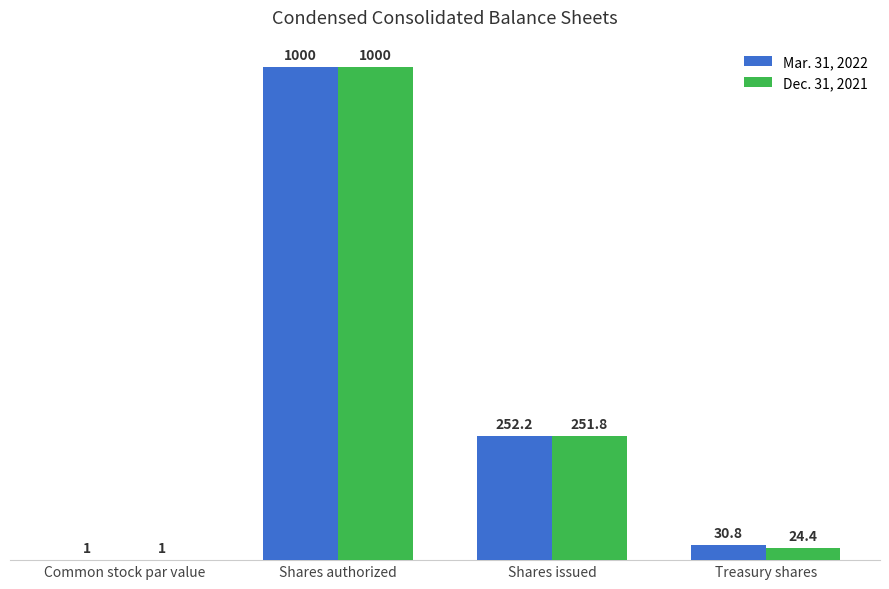

What is the average value of the Mar. 31, 2022 series?

321.0